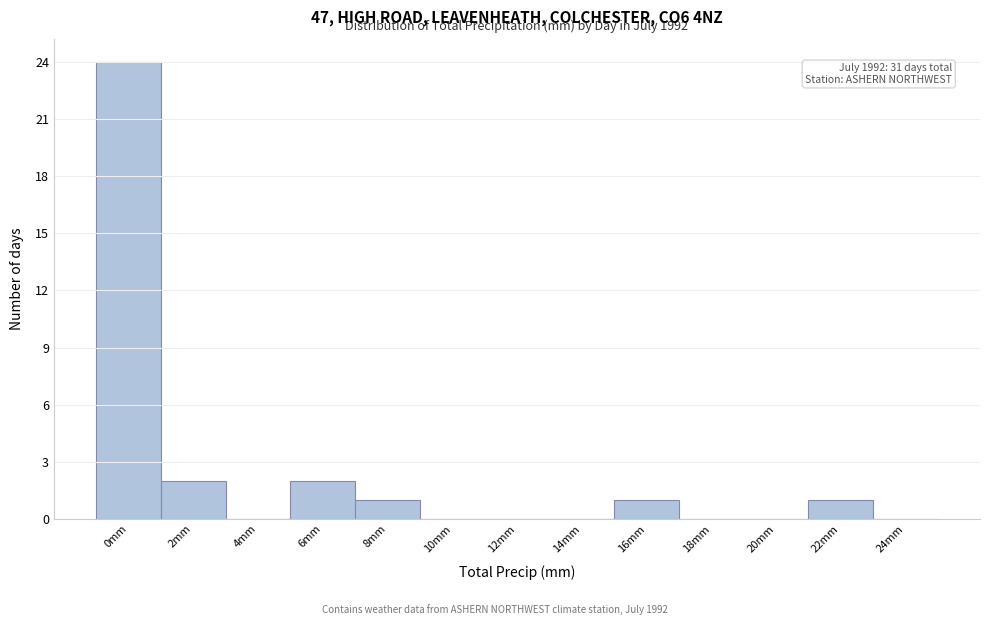

Reading right to left, what are all the values shown in this chart?

24mm=0	22mm=1	20mm=0	18mm=0	16mm=1	14mm=0	12mm=0	10mm=0	8mm=1	6mm=2	4mm=0	2mm=2	0mm=24